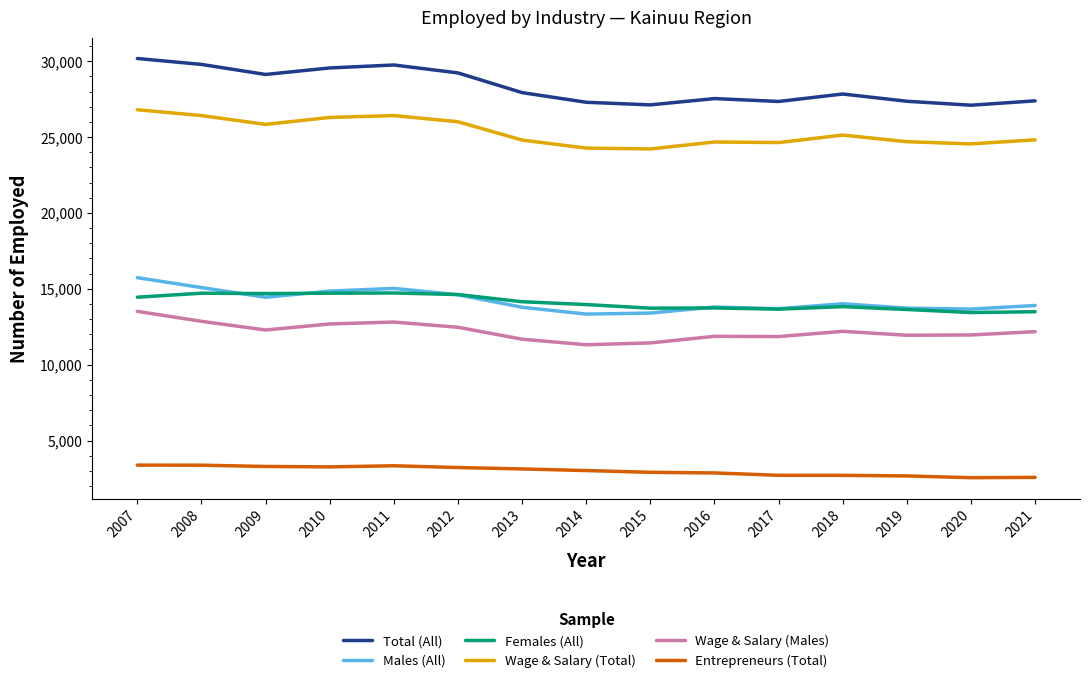

What is the highest value of the Entrepreneurs (Total) series?

3377